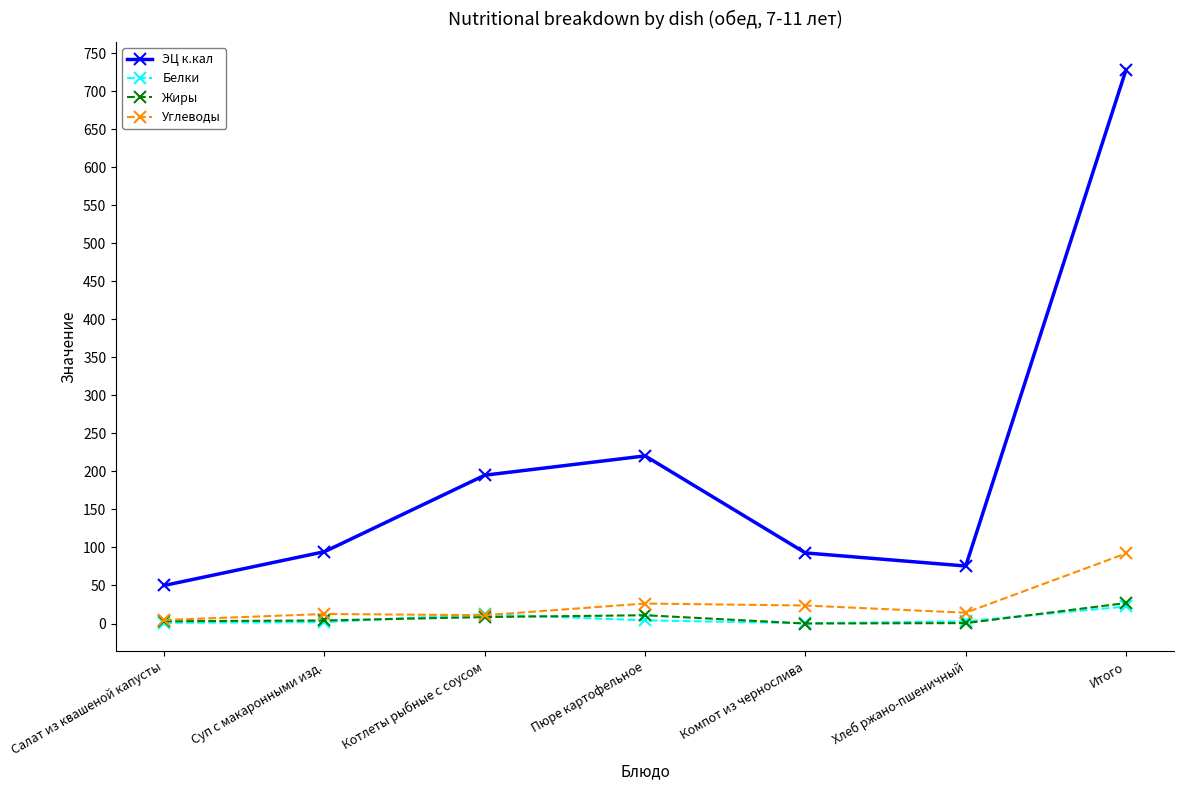

What position from the left is Итого?

7